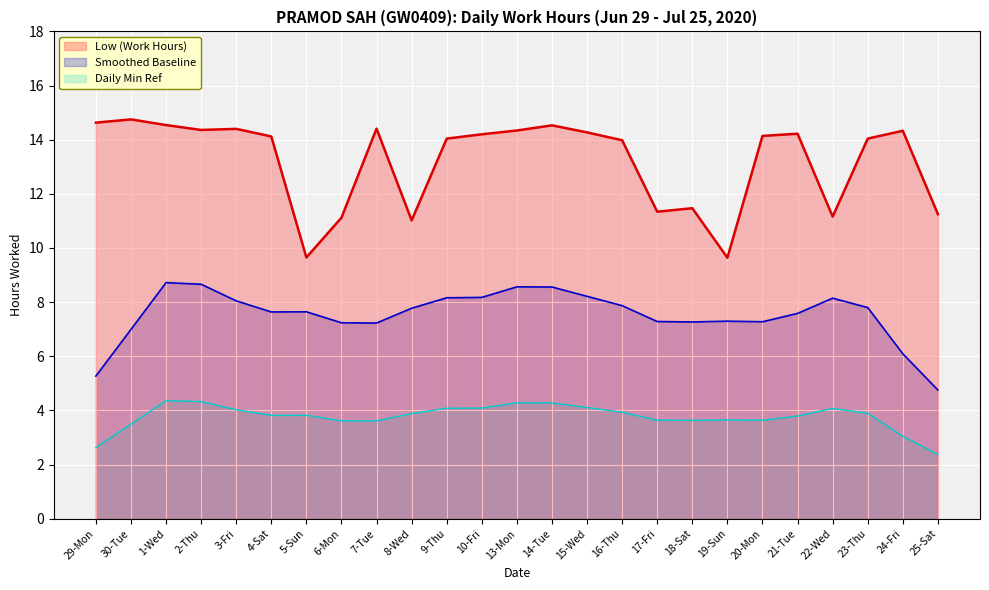

What is the value of the 2nd point from the left?

14.8